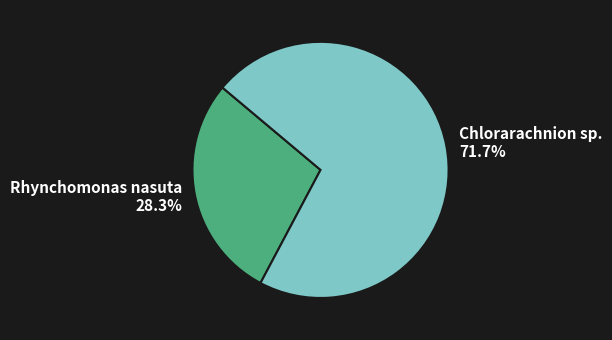

Is there any slice that represents more than half of the pie?

Yes